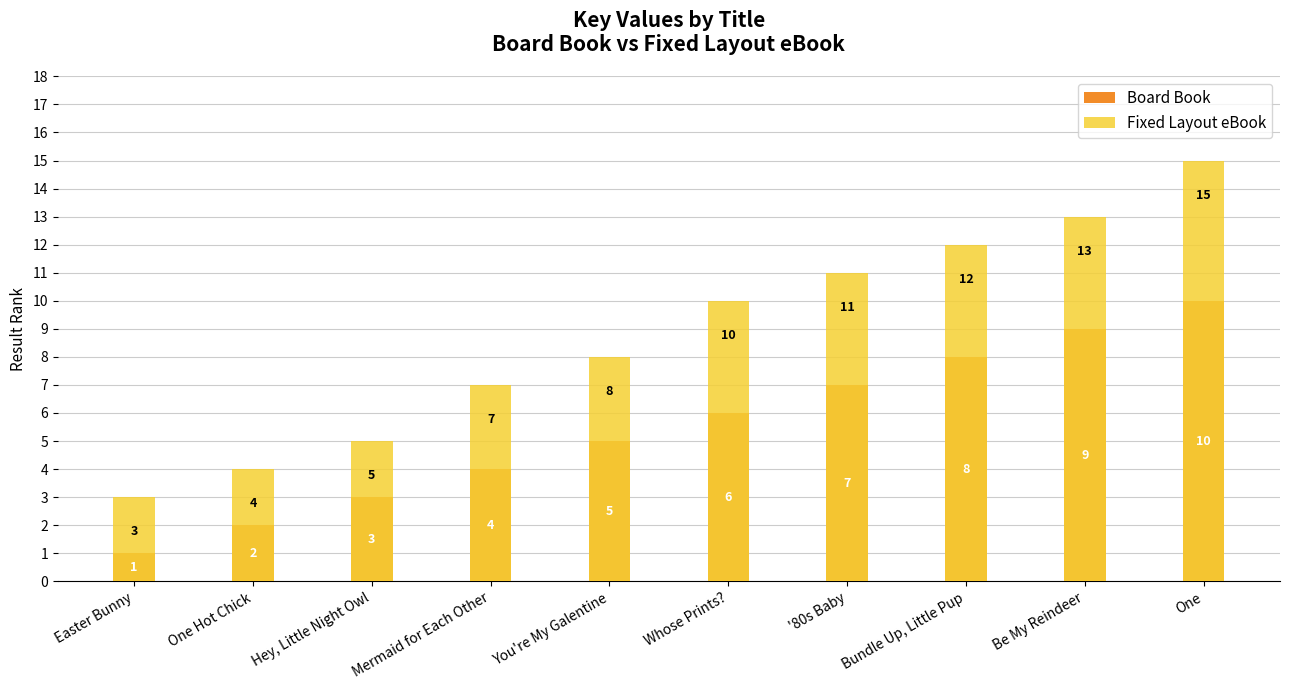

True or false: Fixed Layout eBook has a value of 4 at One Hot Chick.

True